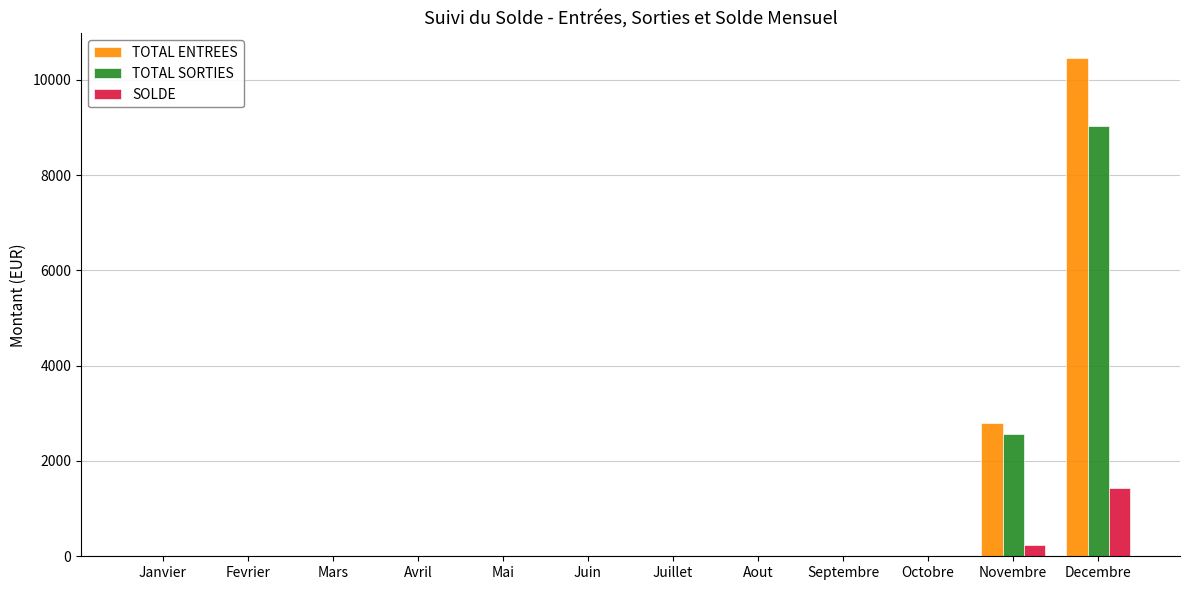

Between Mai and Novembre, which series saw the biggest shift?

TOTAL ENTREES